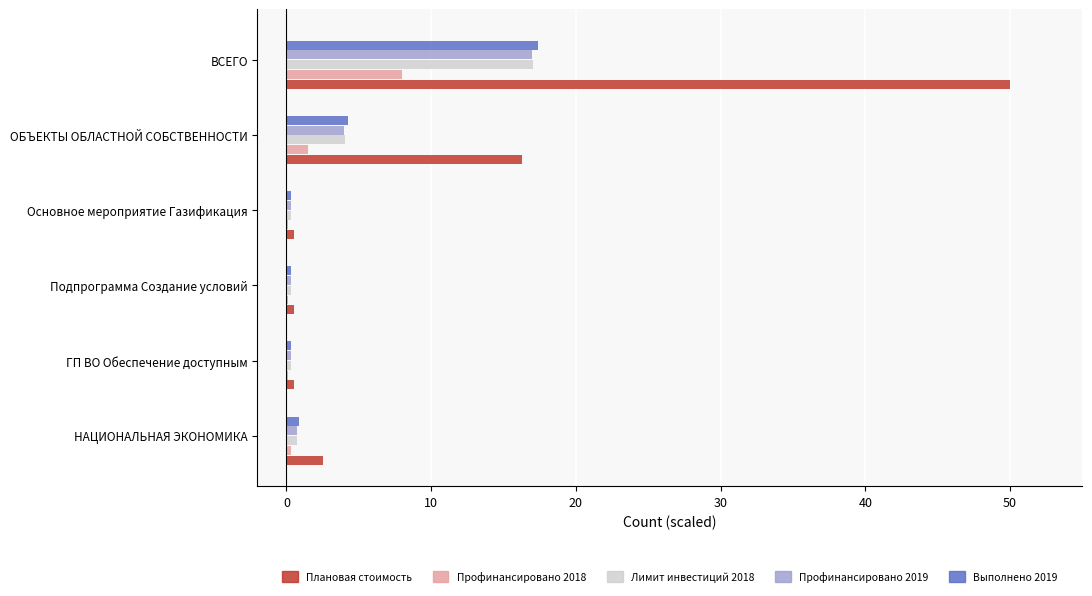

At which category is the sum across all series the highest?

ВСЕГО